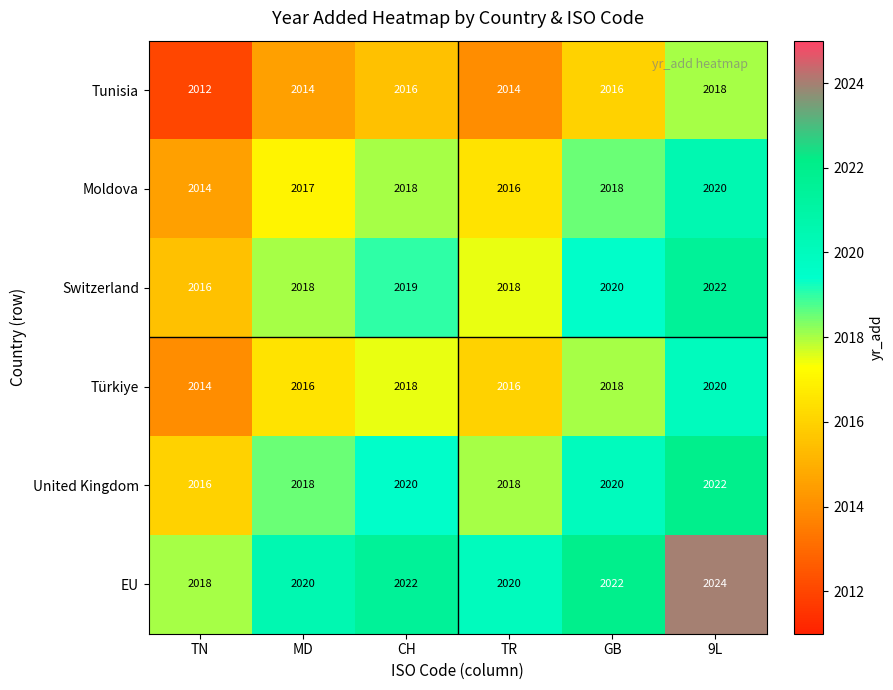

What is the minimum value shown in the chart?

2012